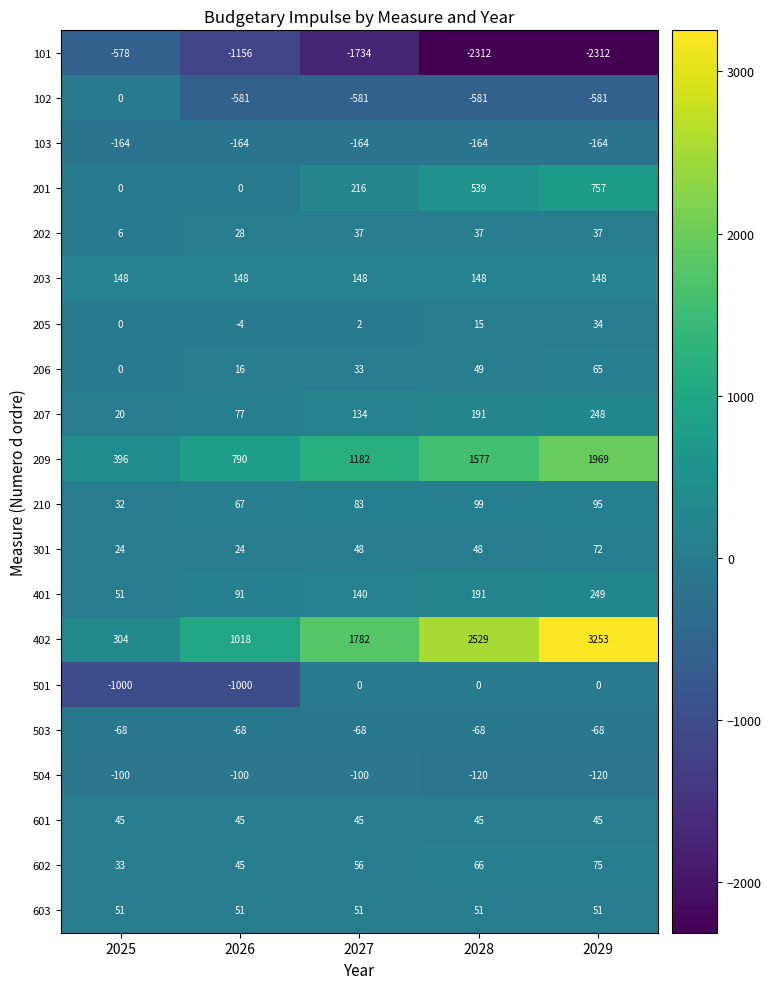

What is the lowest value of the 103 series?

-164